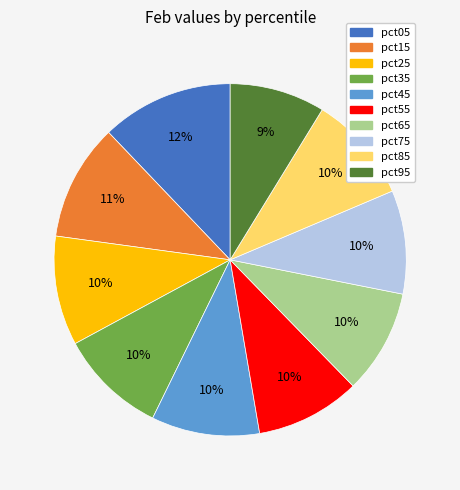

To the nearest percent, what percentage of the pie is pct45?

10%